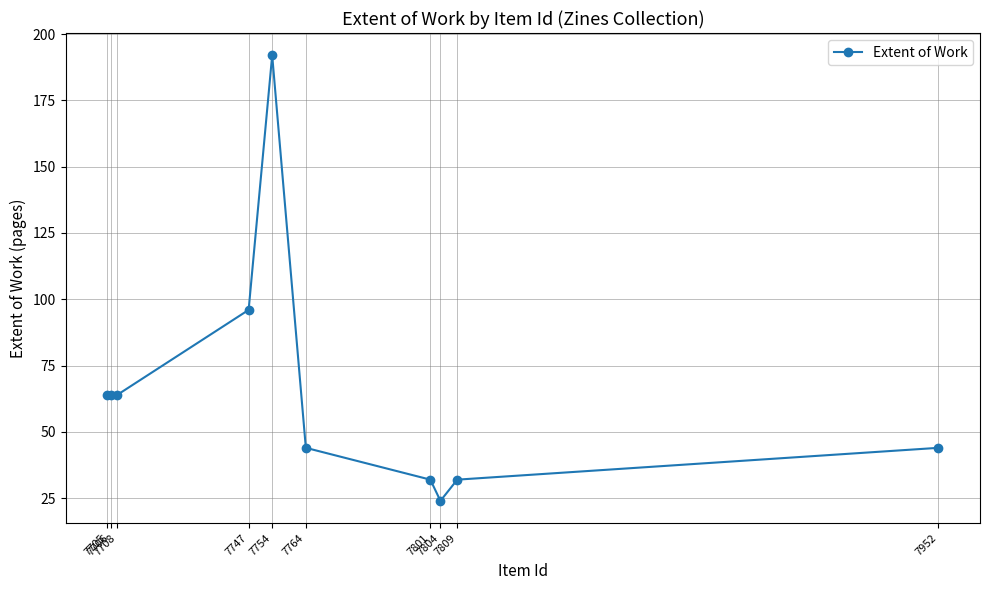

What is the maximum value shown in the chart?

192